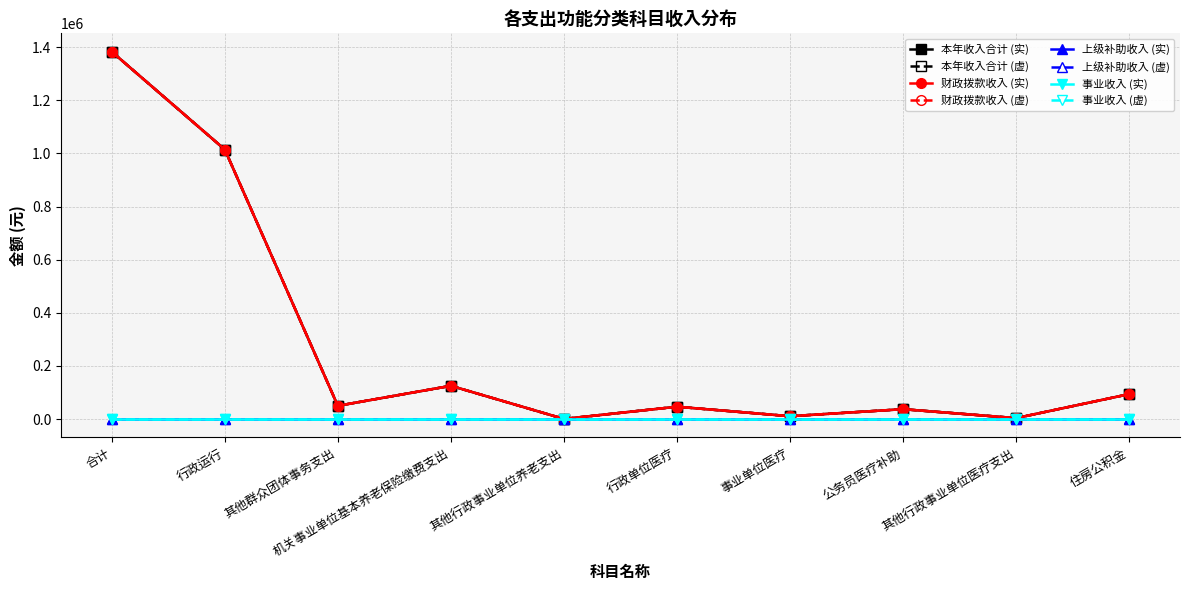

Which series changed the most between 公务员医疗补助 and 其他行政事业单位医疗支出?

本年收入合计